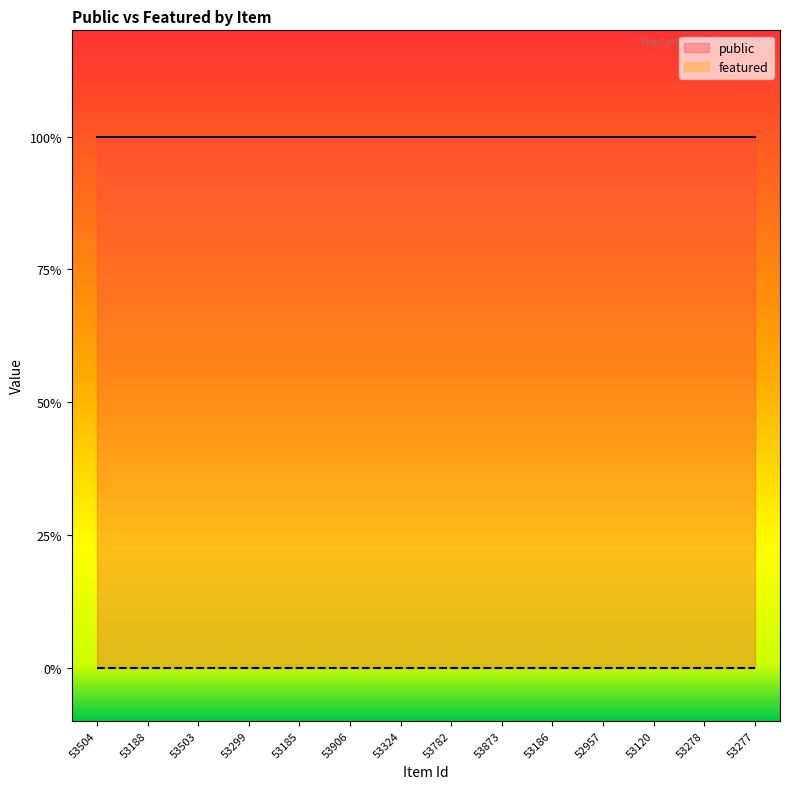

At which label does featured reach its peak?

53504